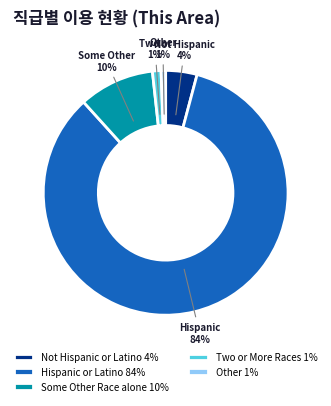

True or false: Hispanic or Latino 84% accounts for 94% of the total.

False